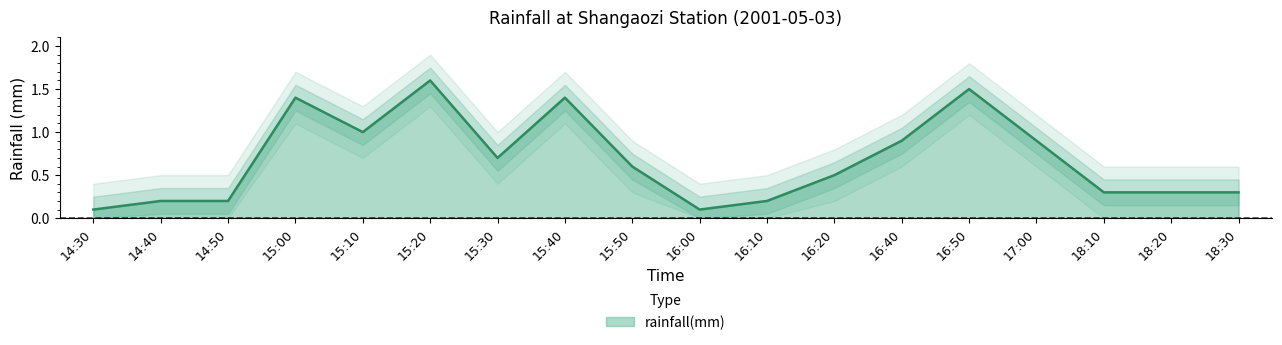

How many interior local peaks (higher than both neighbors) does the data have?

4